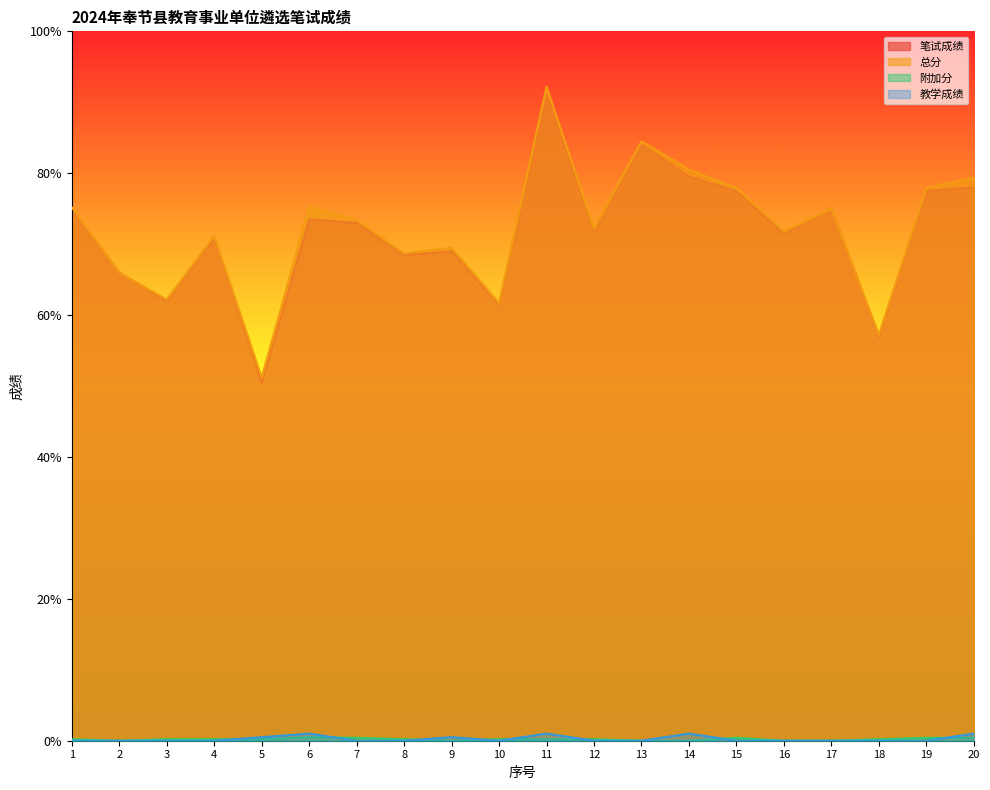

At which category does 教学成绩 reach its first local peak?

6